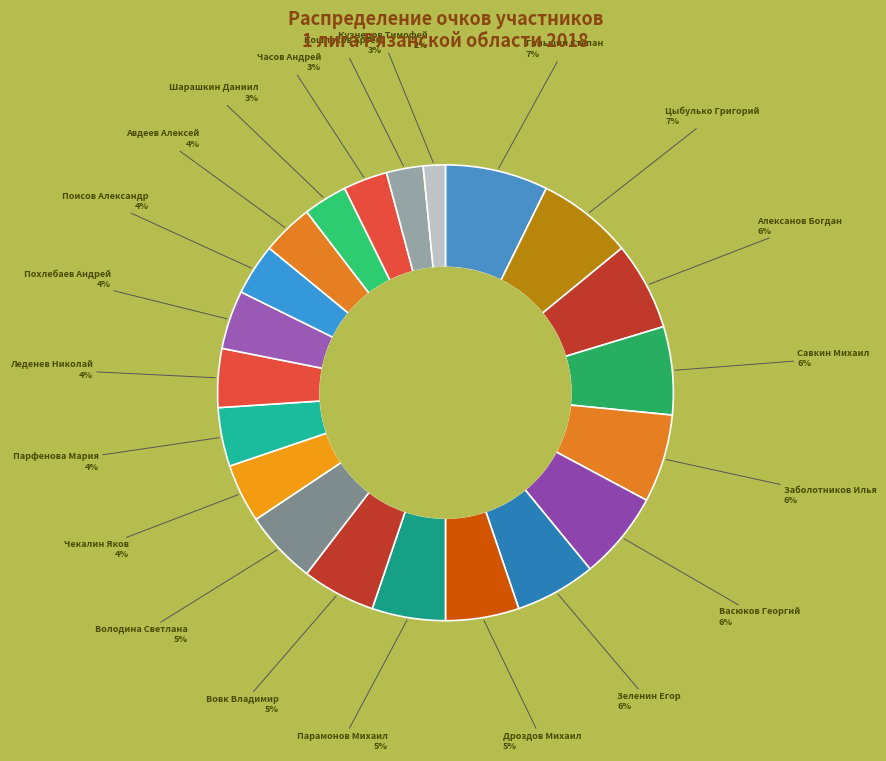

How many segments does this pie chart have?

21